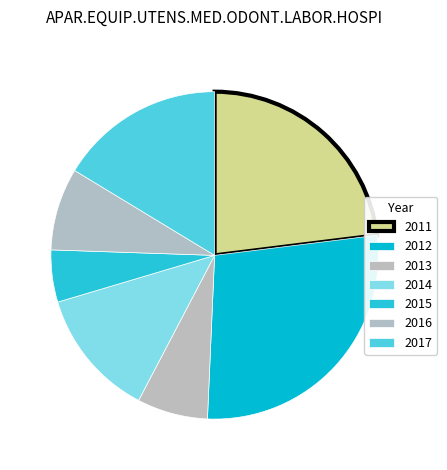

To the nearest percent, what portion does 2012 represent?

28%